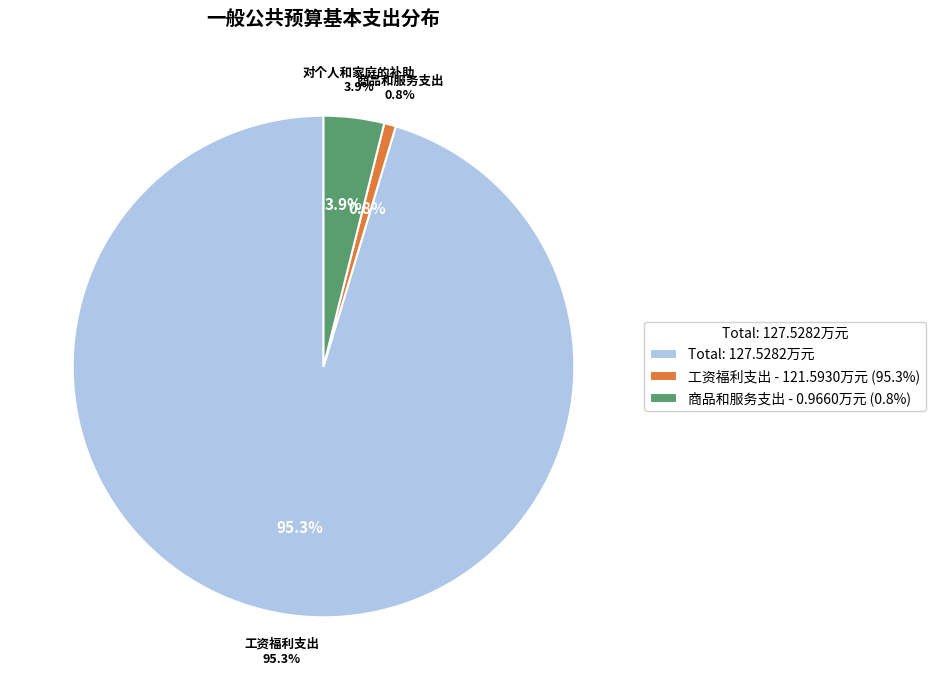

What percentage is the 商品和服务支出 slice, to the nearest percent?

1%